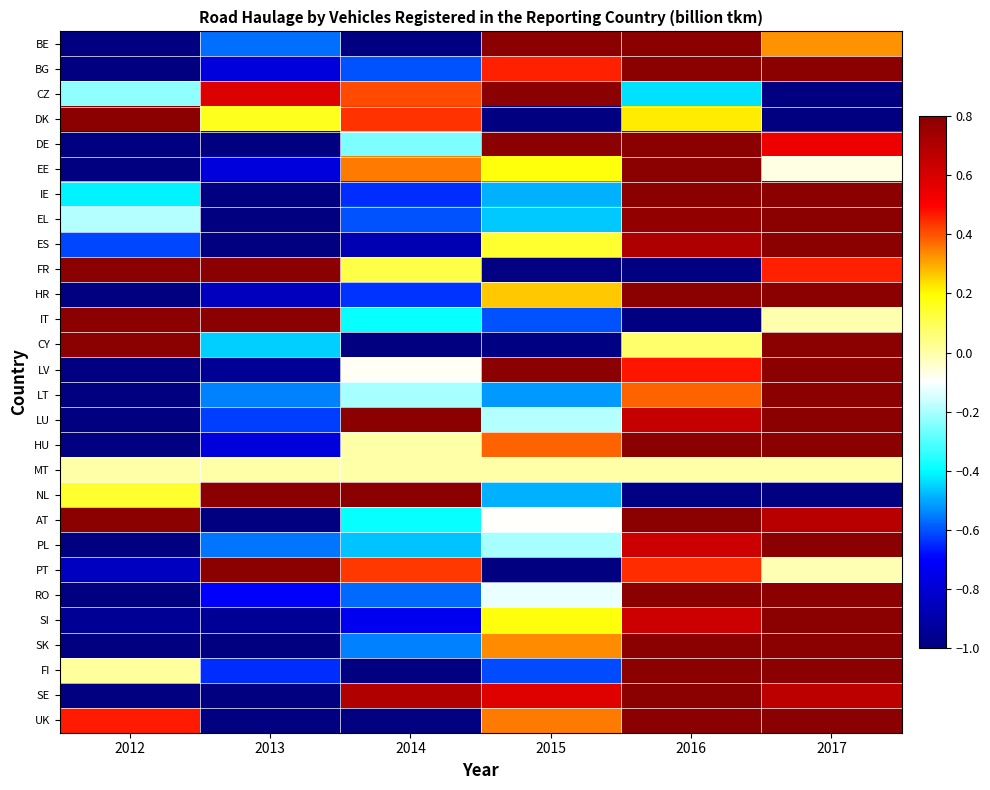

Reading right to left, transcribe all the data shown in this chart.

BE: 2017=0.3	2016=0.9	2015=1.0	2014=-1.0	2013=-0.6	2012=-1.0
BG: 2017=1.0	2016=1.0	2015=0.5	2014=-0.6	2013=-0.8	2012=-1.0
CZ: 2017=-1.0	2016=-0.4	2015=1.0	2014=0.4	2013=0.6	2012=-0.2
DK: 2017=-1.0	2016=0.2	2015=-1.0	2014=0.4	2013=0.2	2012=1.0
DE: 2017=0.5	2016=1.0	2015=1.0	2014=-0.3	2013=-1.0	2012=-1.0
EE: 2017=-0.1	2016=1.0	2015=0.2	2014=0.4	2013=-0.8	2012=-1.0
IE: 2017=1.0	2016=1.0	2015=-0.5	2014=-0.6	2013=-1.0	2012=-0.4
EL: 2017=1.0	2016=0.8	2015=-0.5	2014=-0.6	2013=-1.0	2012=-0.2
ES: 2017=1.0	2016=0.7	2015=0.1	2014=-0.9	2013=-1.0	2012=-0.6
FR: 2017=0.5	2016=-1.0	2015=-1.0	2014=0.1	2013=1.0	2012=1.0
HR: 2017=1.0	2016=1.0	2015=0.3	2014=-0.6	2013=-0.9	2012=-1.0
IT: 2017=-0.0	2016=-1.0	2015=-0.6	2014=-0.4	2013=1.0	2012=0.9
CY: 2017=1.0	2016=0.1	2015=-1.0	2014=-1.0	2013=-0.5	2012=1.0
LV: 2017=1.0	2016=0.5	2015=0.9	2014=-0.1	2013=-0.9	2012=-1.0
LT: 2017=1.0	2016=0.4	2015=-0.5	2014=-0.2	2013=-0.5	2012=-1.0
LU: 2017=0.8	2016=0.7	2015=-0.2	2014=1.0	2013=-0.6	2012=-1.0
HU: 2017=1.0	2016=1.0	2015=0.4	2014=-0.0	2013=-0.8	2012=-1.0
MT: 2017=0.0	2016=0.0	2015=0.0	2014=0.0	2013=0.0	2012=0.0
NL: 2017=-1.0	2016=-1.0	2015=-0.5	2014=1.0	2013=1.0	2012=0.1
AT: 2017=0.7	2016=0.9	2015=-0.1	2014=-0.4	2013=-1.0	2012=0.8
PL: 2017=1.0	2016=0.6	2015=-0.2	2014=-0.5	2013=-0.6	2012=-1.0
PT: 2017=-0.0	2016=0.4	2015=-1.0	2014=0.4	2013=1.0	2012=-0.8
RO: 2017=1.0	2016=0.9	2015=-0.1	2014=-0.6	2013=-0.7	2012=-1.0
SI: 2017=1.0	2016=0.6	2015=0.2	2014=-0.7	2013=-0.9	2012=-0.9
SK: 2017=1.0	2016=1.0	2015=0.3	2014=-0.5	2013=-1.0	2012=-1.0
FI: 2017=1.0	2016=0.9	2015=-0.6	2014=-1.0	2013=-0.6	2012=0.0
SE: 2017=0.7	2016=0.9	2015=0.6	2014=0.7	2013=-1.0	2012=-1.0
UK: 2017=0.9	2016=1.0	2015=0.4	2014=-1.0	2013=-1.0	2012=0.5